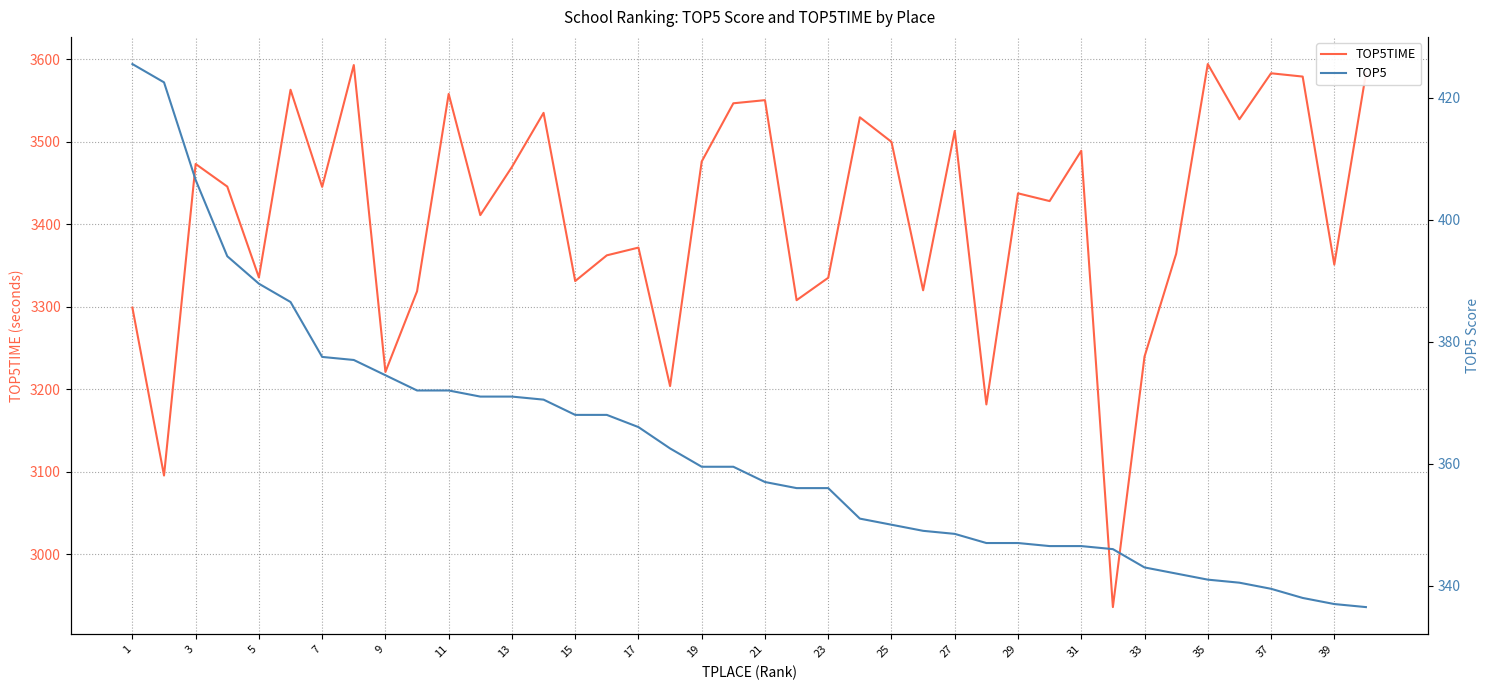

The value of TOP5TIME at 3 is 4865.4. True or false?

False